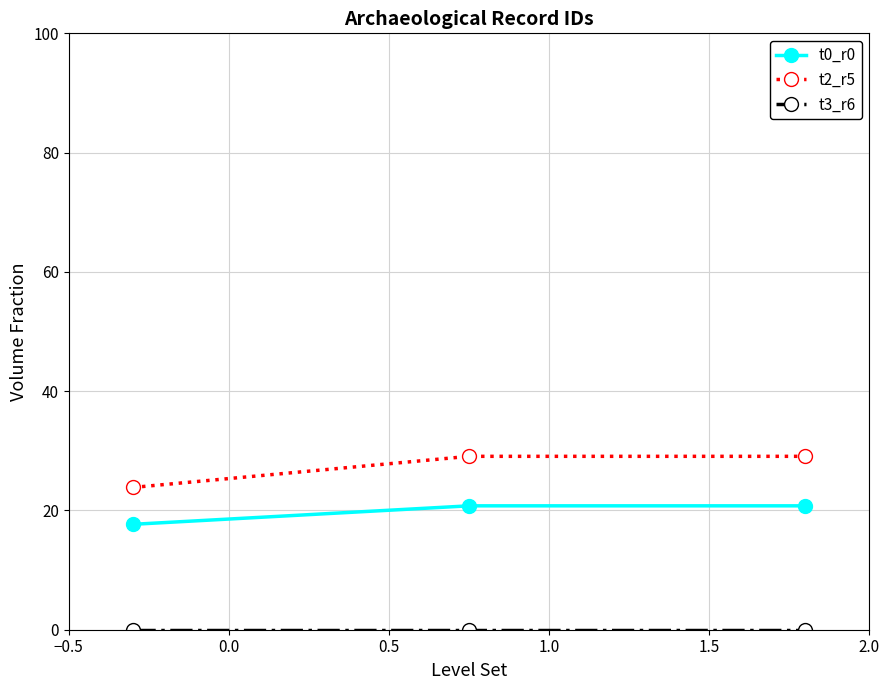

Which series has the largest total across all categories?

t2_r5